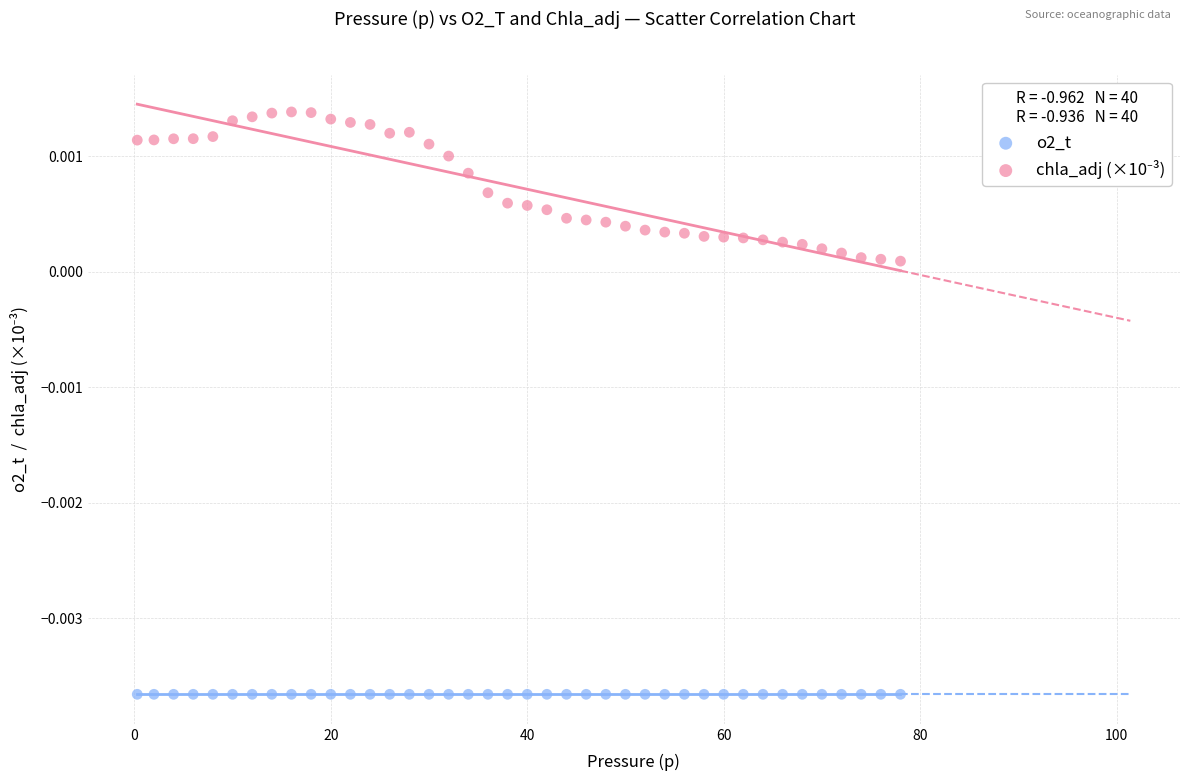

Across all data points, what is the range of X values (max minus min)?

77.7